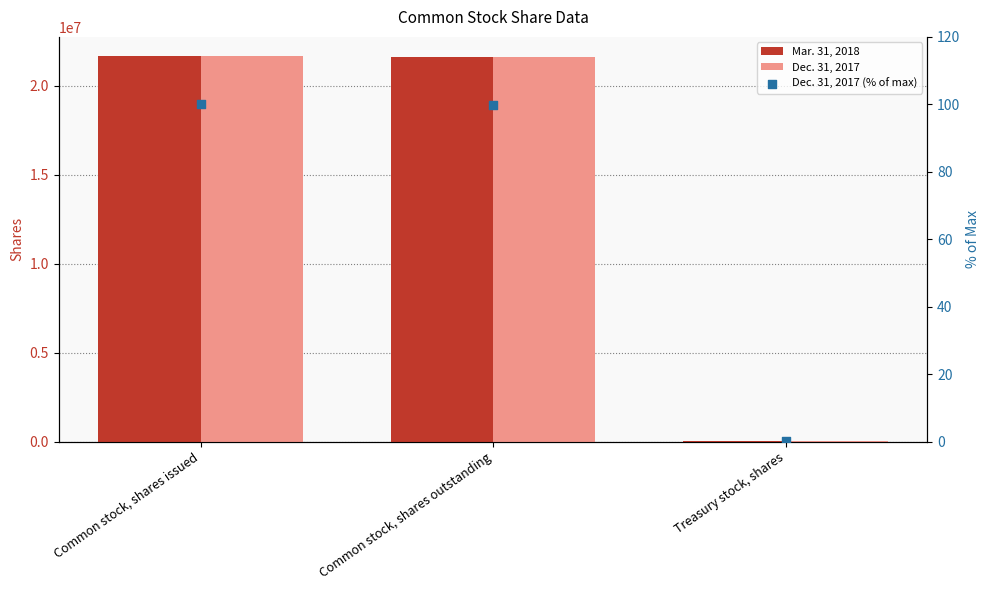

Is the value of Mar. 31, 2018 at Common stock, shares outstanding greater than the value of Dec. 31, 2017 at Treasury stock, shares?

Yes